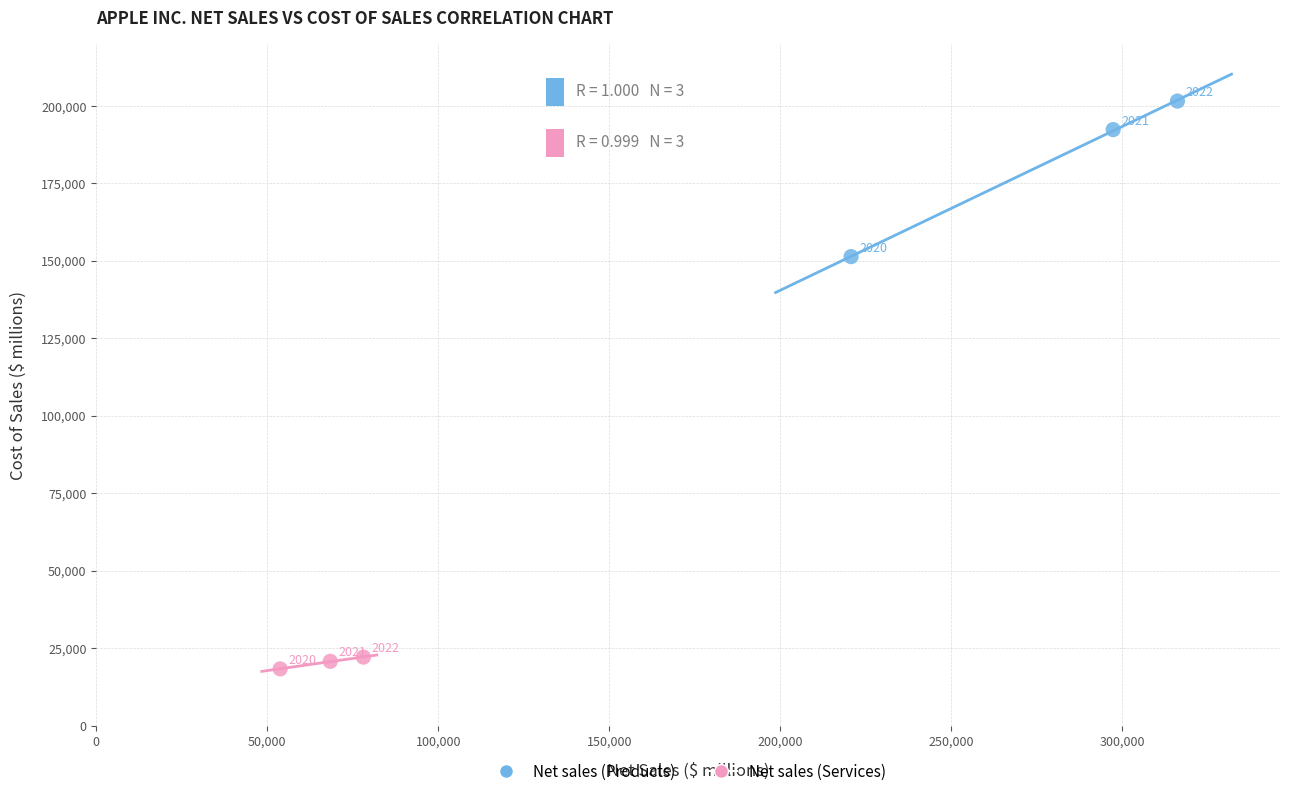

Which series contains the highest Y value?

Net sales (Products)